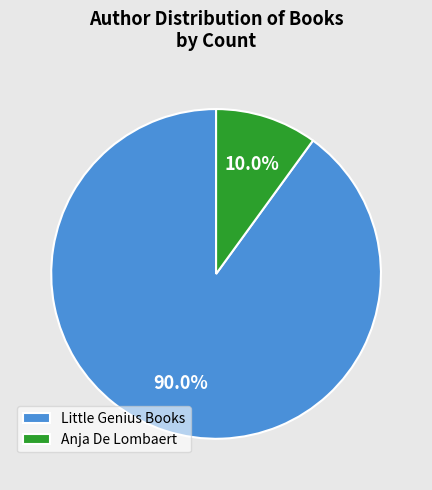

To the nearest percent, what portion does Anja De Lombaert represent?

10%